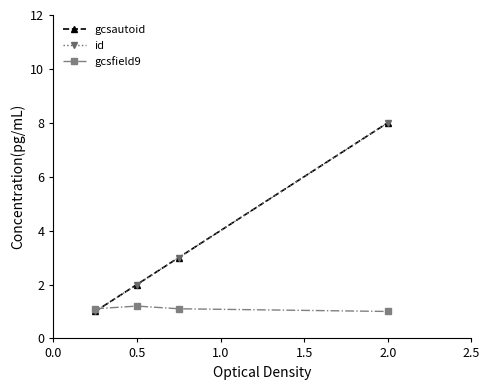

Does the chart have visible grid lines?

No